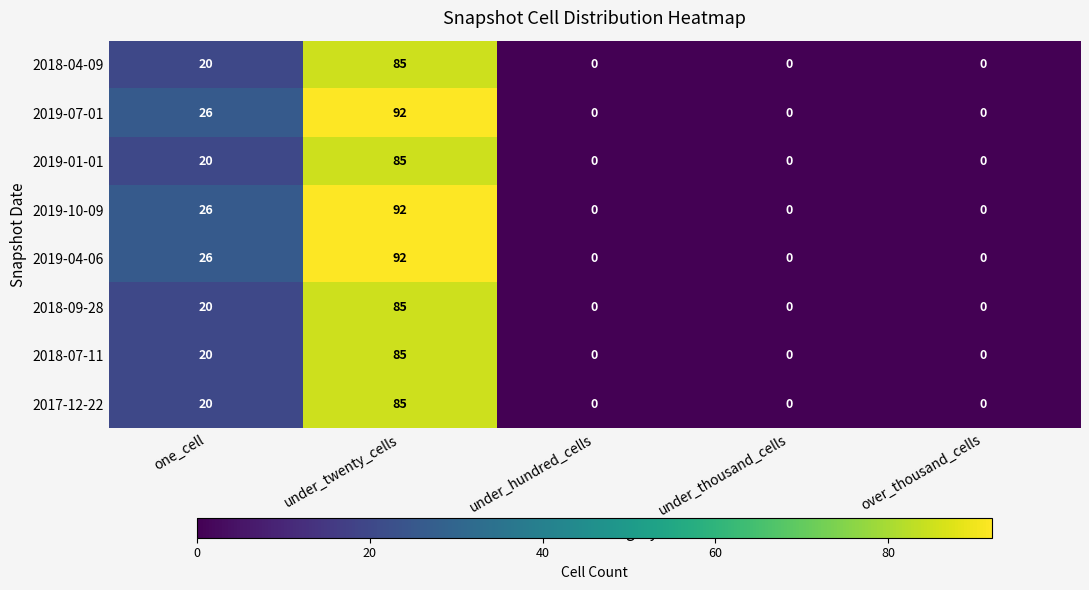

Is it true that 2018-04-09 equals 20 at one_cell?

True